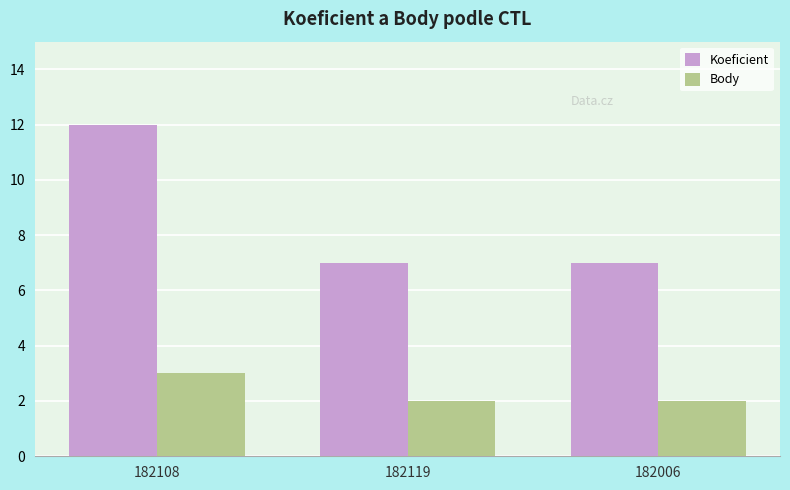

Does the chart contain stacked bars?

No